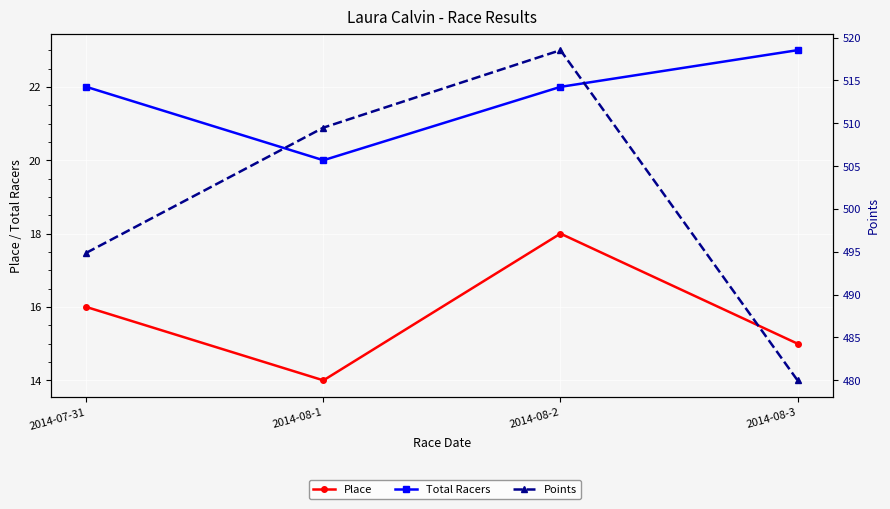

At how many categories does at least one series exceed 351?

4